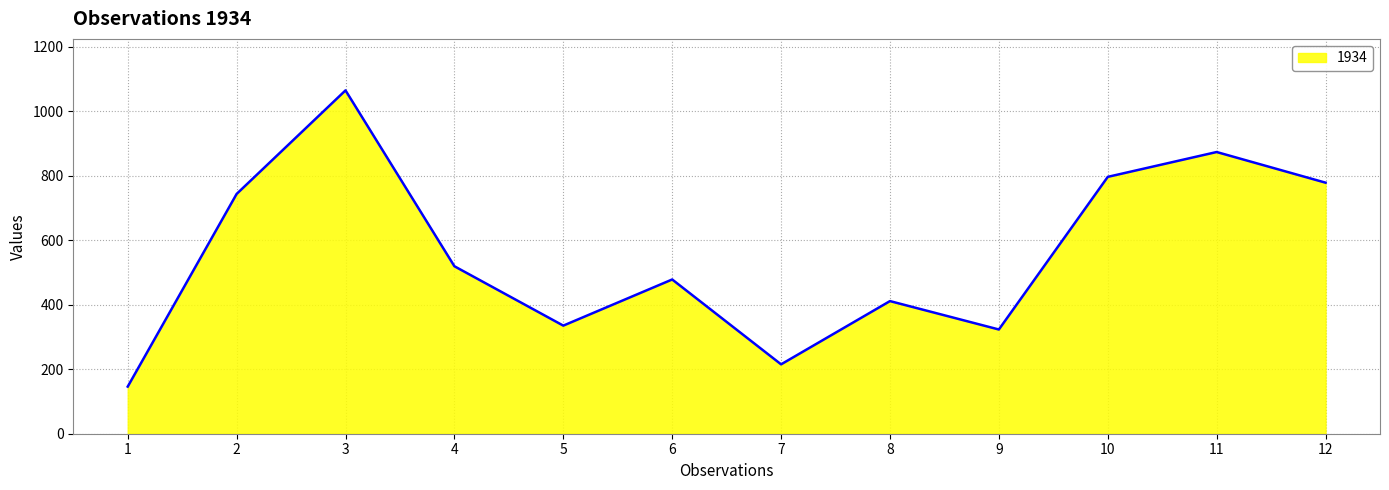

Reading right to left, list all the values displayed in this chart.

778	873	796	323	411	215	478	335	519	1064	743	146